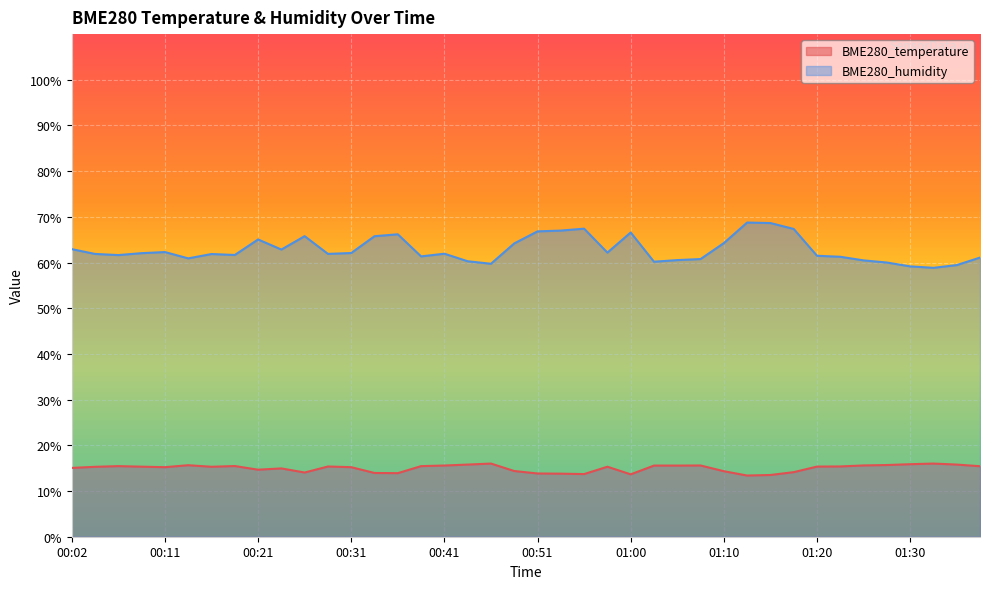

Which series changed the most between 00:16 and 01:25?

BME280_humidity